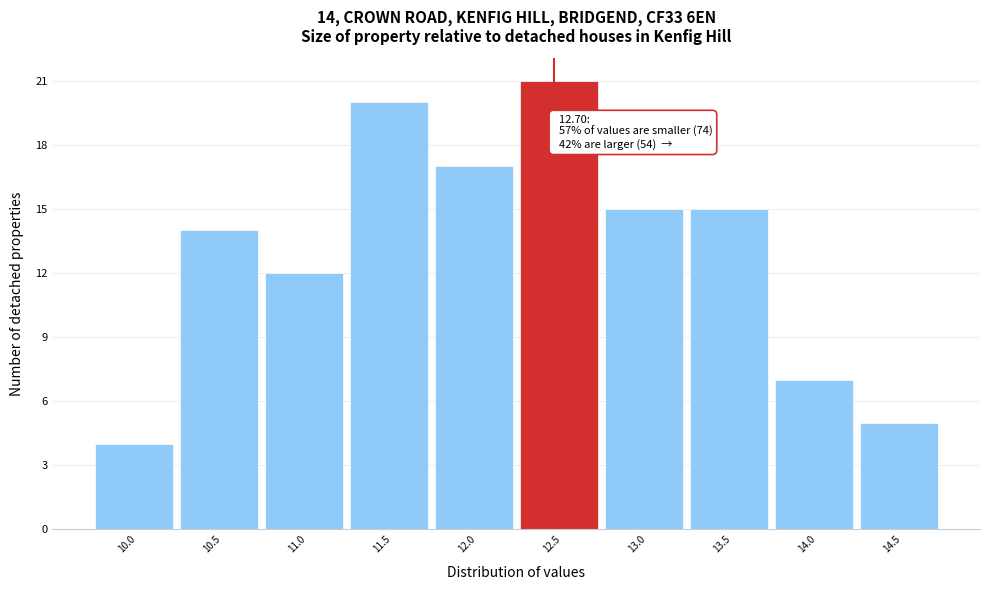

Reading right to left, what are all the values shown in this chart?

14.5=5	14.0=7	13.5=15	13.0=15	12.5=21	12.0=17	11.5=20	11.0=12	10.5=14	10.0=4